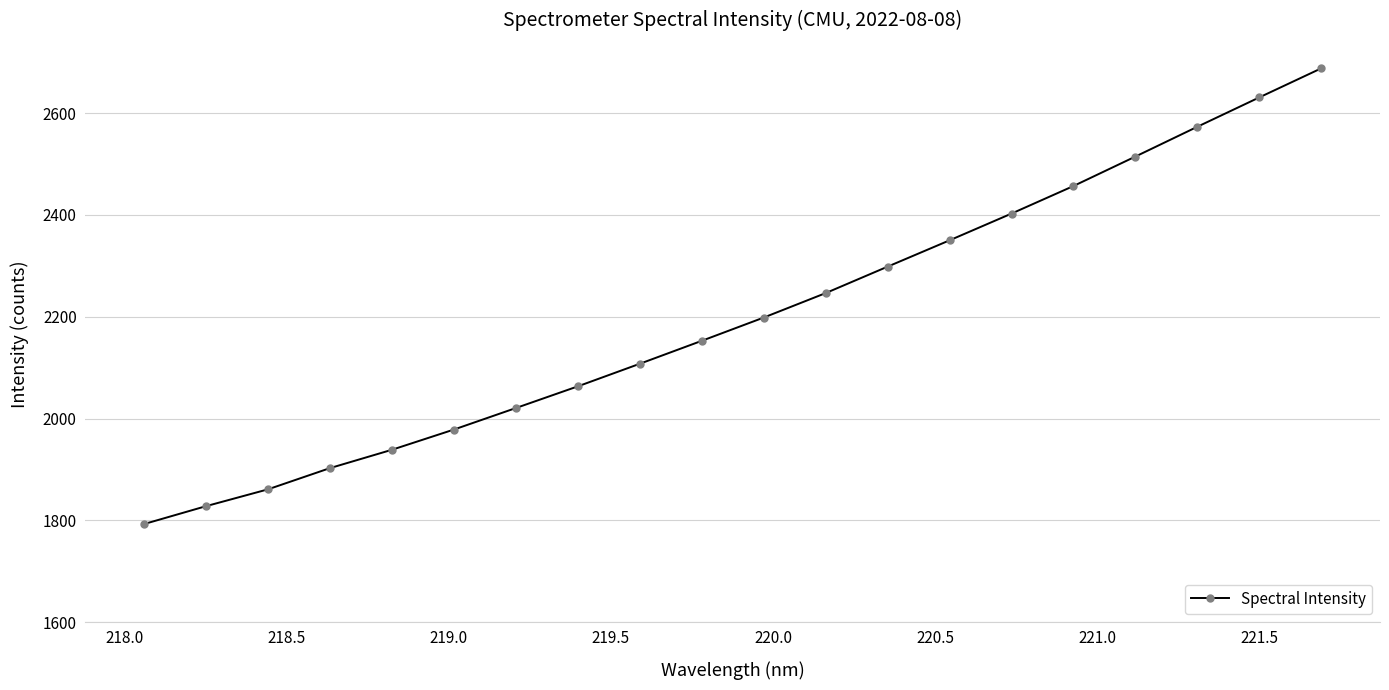

What is the smallest value displayed?

1792.5